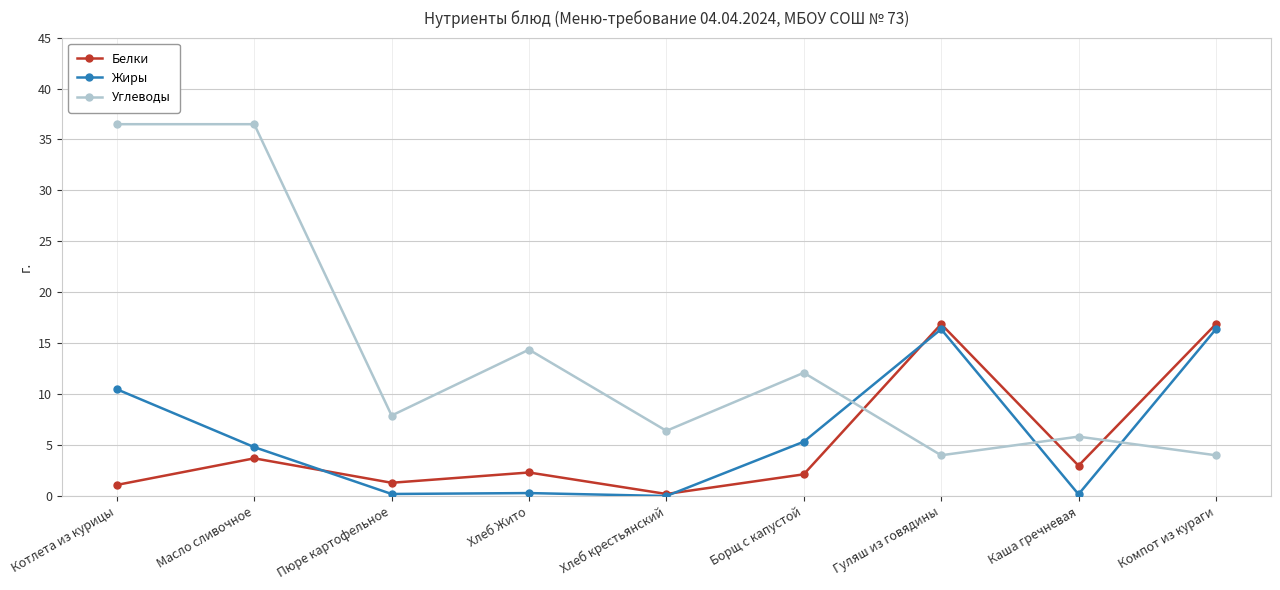

Where is the first local minimum for Белки?

Пюре картофельное